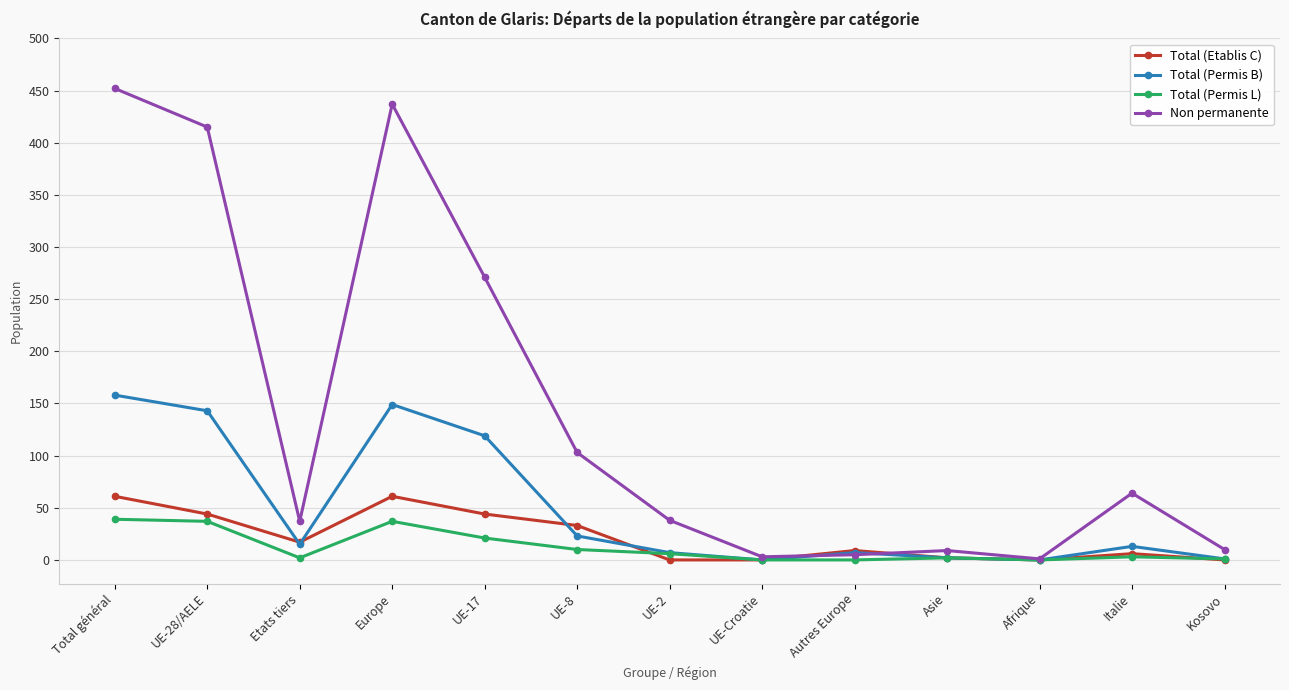

What is the difference between the Non permanente values at Total général and UE-17?

181